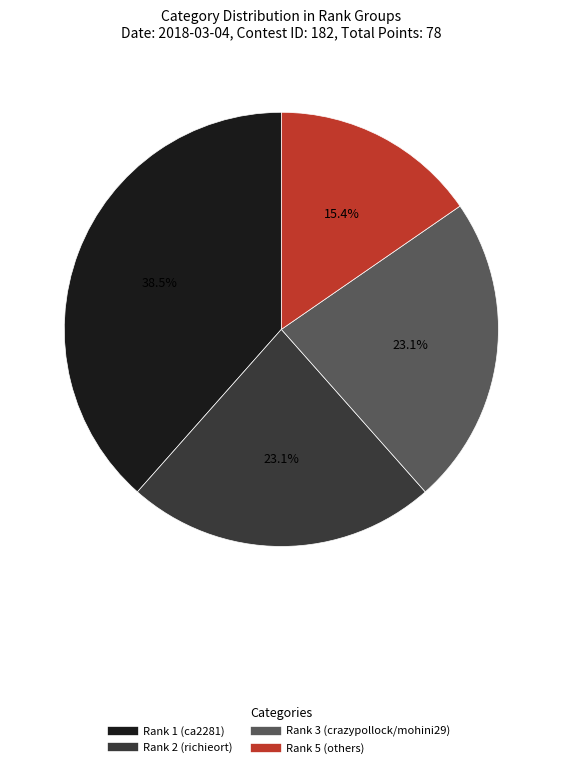

Is there any slice that represents more than half of the pie?

No